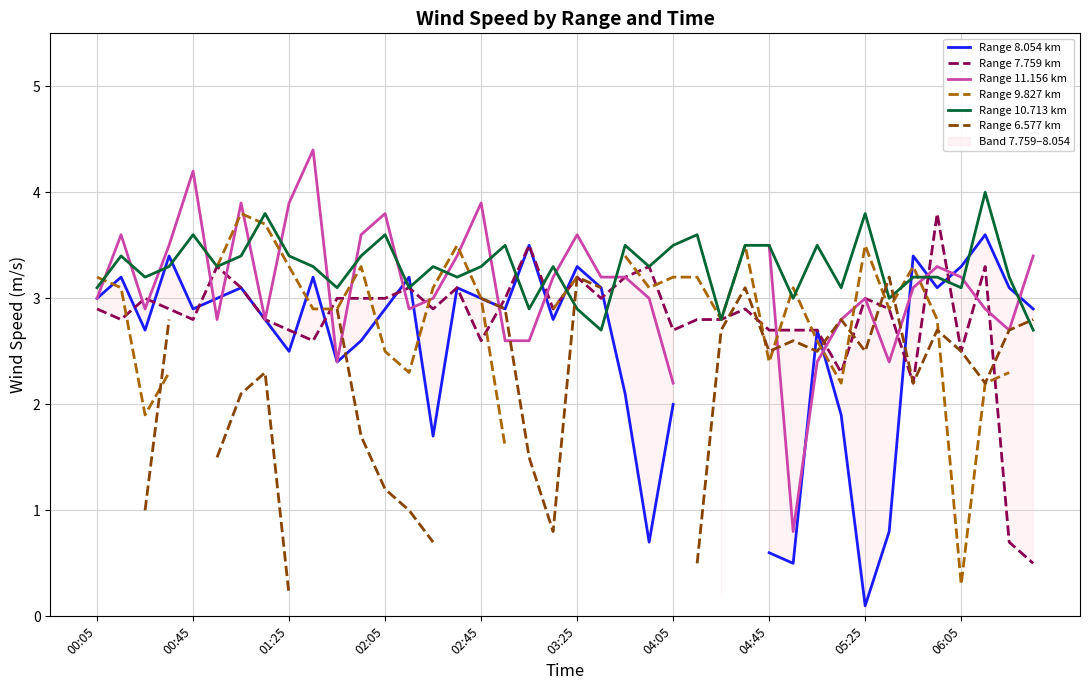

True or false: Range 10.713 km has a value of 3.1 at 00:05.

True